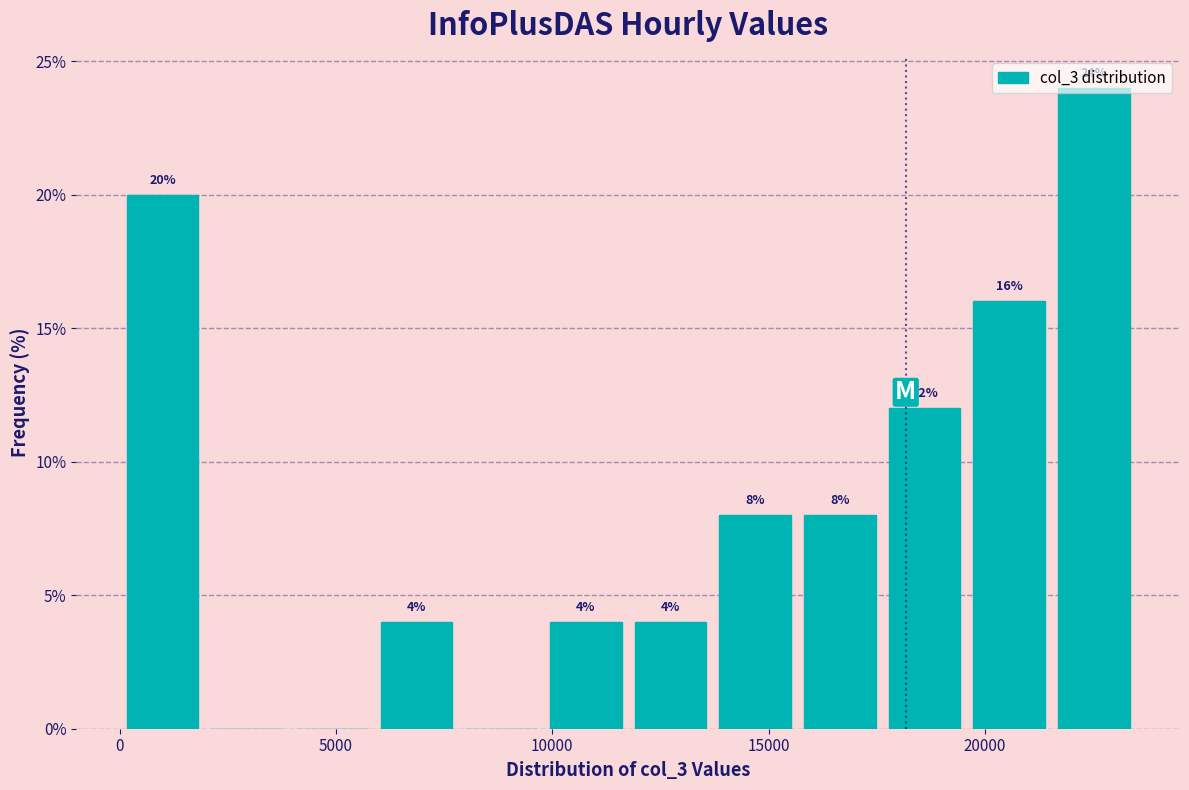

Read against the x-axis, roughly where is the centre of the tallest bar?

22500